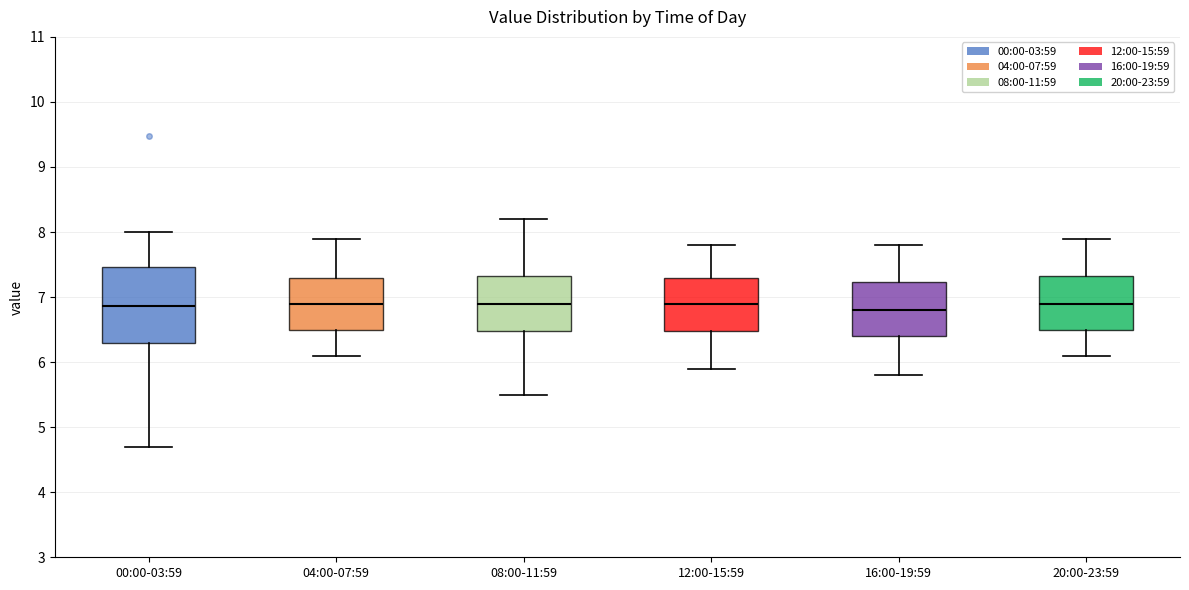

Reading left to right, read every box against the y-axis: the position of its median line, the range the box covers, and the ends of its whiskers. The values are not printed on the chart, so give them approximately, as read against the axis.

00:00-03:59: median 6.9, box 6.3 to 7.5, whiskers 4.7 to 8.0
04:00-07:59: median 6.9, box 6.5 to 7.3, whiskers 6.1 to 7.9
08:00-11:59: median 6.9, box 6.5 to 7.3, whiskers 5.5 to 8.2
12:00-15:59: median 6.9, box 6.5 to 7.3, whiskers 5.9 to 7.8
16:00-19:59: median 6.8, box 6.4 to 7.2, whiskers 5.8 to 7.8
20:00-23:59: median 6.9, box 6.5 to 7.3, whiskers 6.1 to 7.9